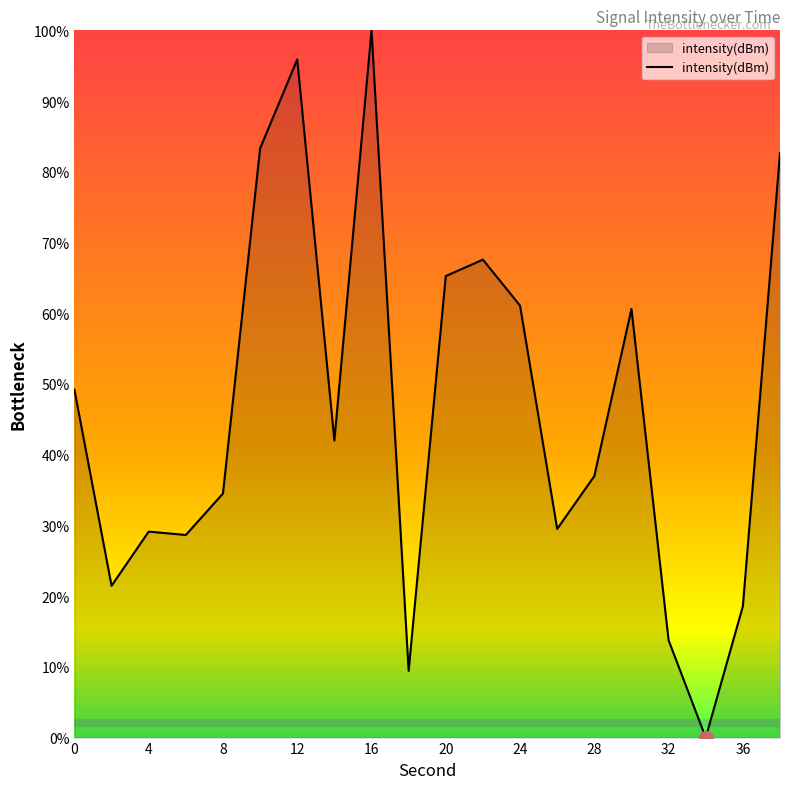

What is the difference between the maximum and minimum values?

100.0